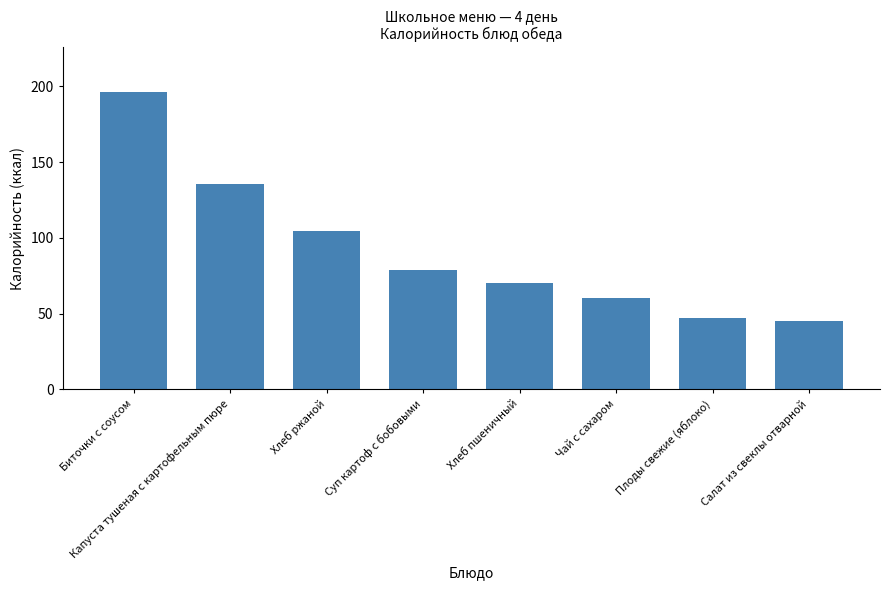

What is the approximate value at Плоды свежие (яблоко)?

47.0